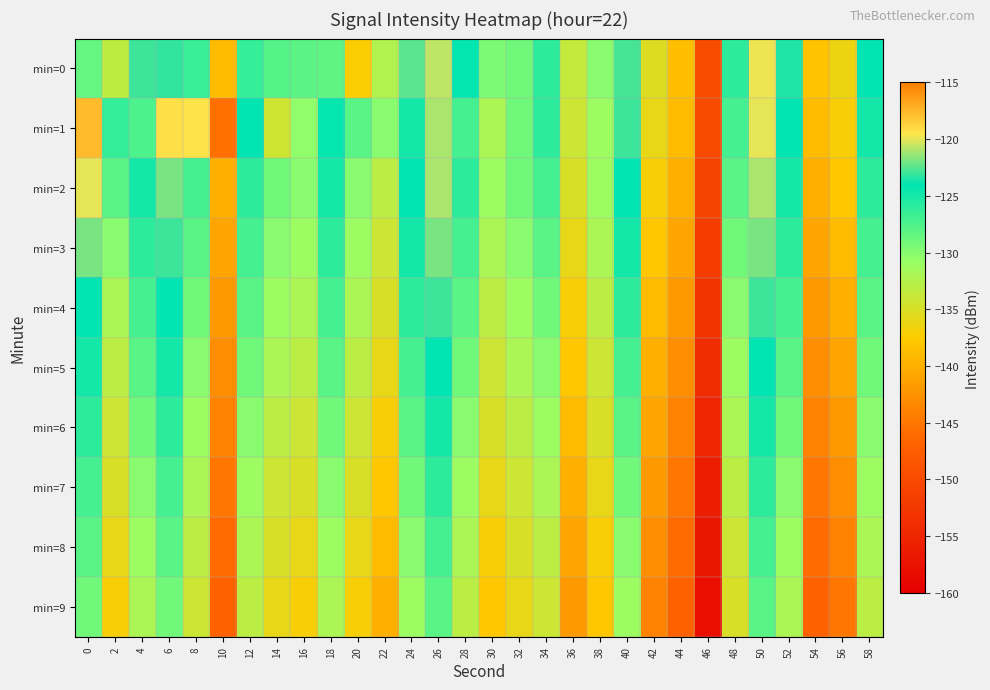

What is the difference between the highest and lowest values at 36?

8.4